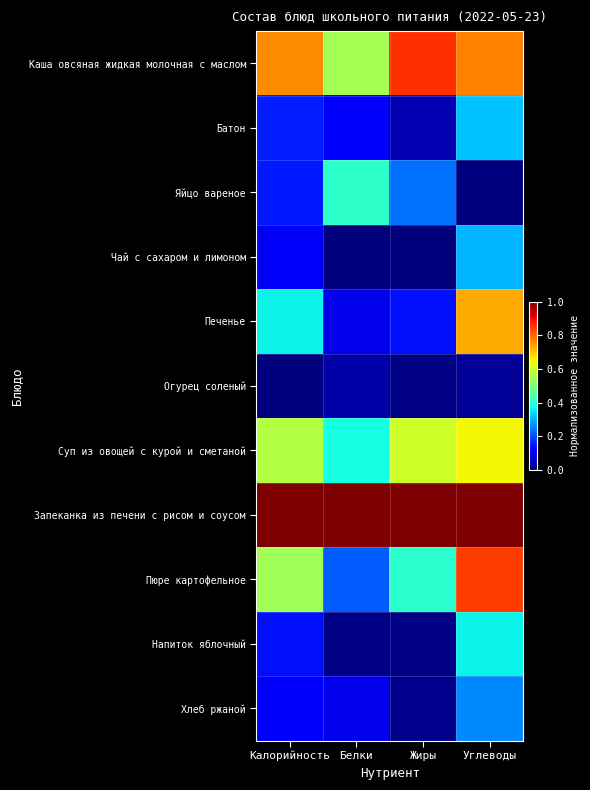

Reading right to left, transcribe all the data shown in this chart.

Каша овсяная жидкая молочная с маслом: Углеводы=0.8	Жиры=0.9	Белки=0.6	Калорийность=0.8
Батон: Углеводы=0.3	Жиры=0.0	Белки=0.1	Калорийность=0.2
Яйцо вареное: Углеводы=0.0	Жиры=0.2	Белки=0.4	Калорийность=0.2
Чай с сахаром и лимоном: Углеводы=0.3	Жиры=0.0	Белки=0.0	Калорийность=0.1
Печенье: Углеводы=0.7	Жиры=0.1	Белки=0.1	Калорийность=0.4
Огурец соленый: Углеводы=0.0	Жиры=0.0	Белки=0.0	Калорийность=0.0
Суп из овощей с курой и сметаной: Углеводы=0.6	Жиры=0.6	Белки=0.4	Калорийность=0.6
Запеканка из печени с рисом и соусом: Углеводы=1.0	Жиры=1.0	Белки=1.0	Калорийность=1.0
Пюре картофельное: Углеводы=0.8	Жиры=0.4	Белки=0.2	Калорийность=0.5
Напиток яблочный: Углеводы=0.4	Жиры=0.0	Белки=0.0	Калорийность=0.1
Хлеб ржаной: Углеводы=0.3	Жиры=0.0	Белки=0.1	Калорийность=0.1